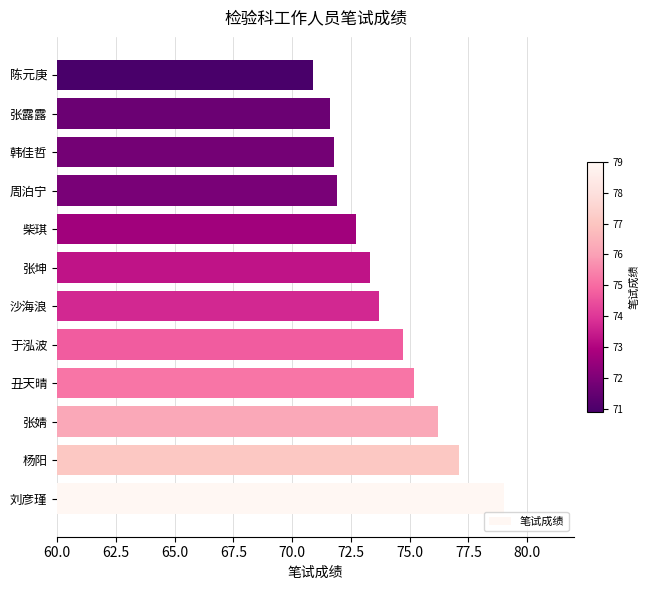

What is the ratio of the value at 陈元庚 to the value at 张露露?

1.0